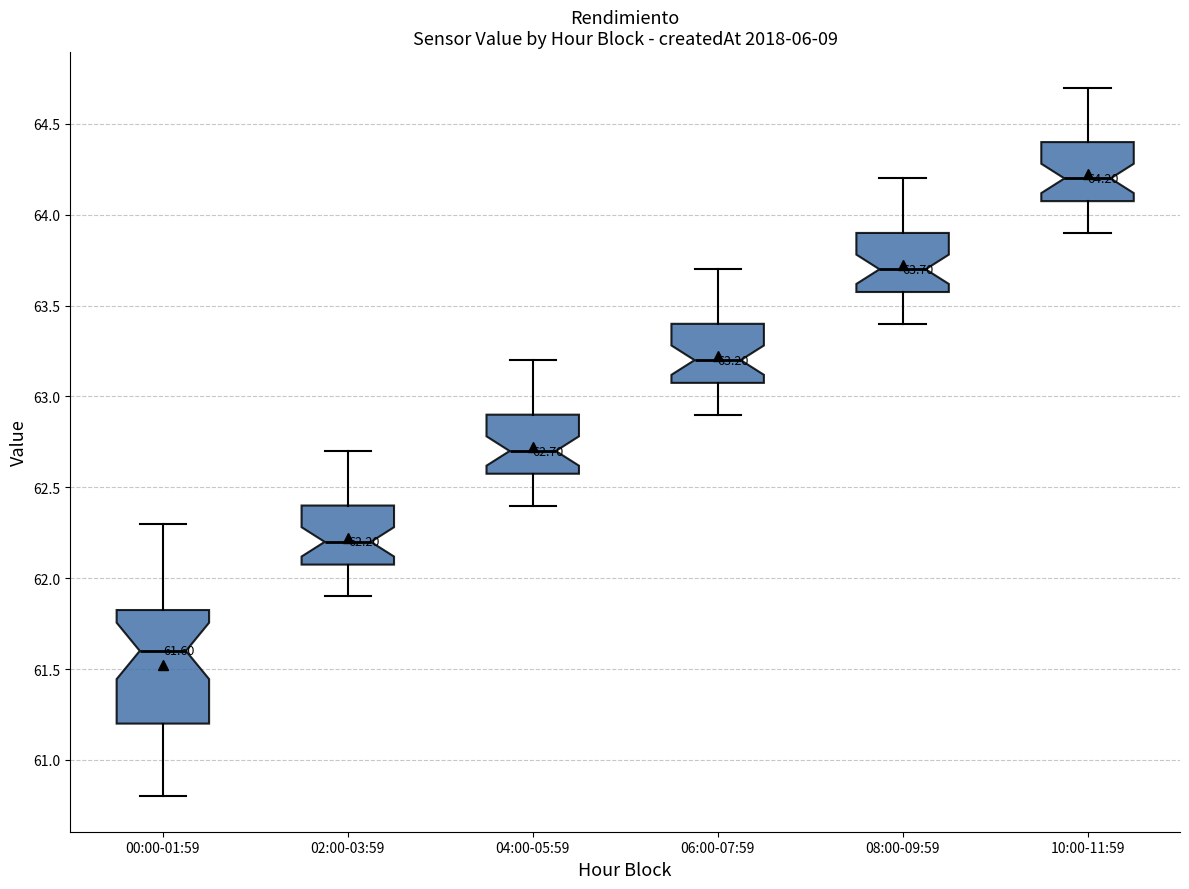

Which box has the lowest median line?

00:00-01:59